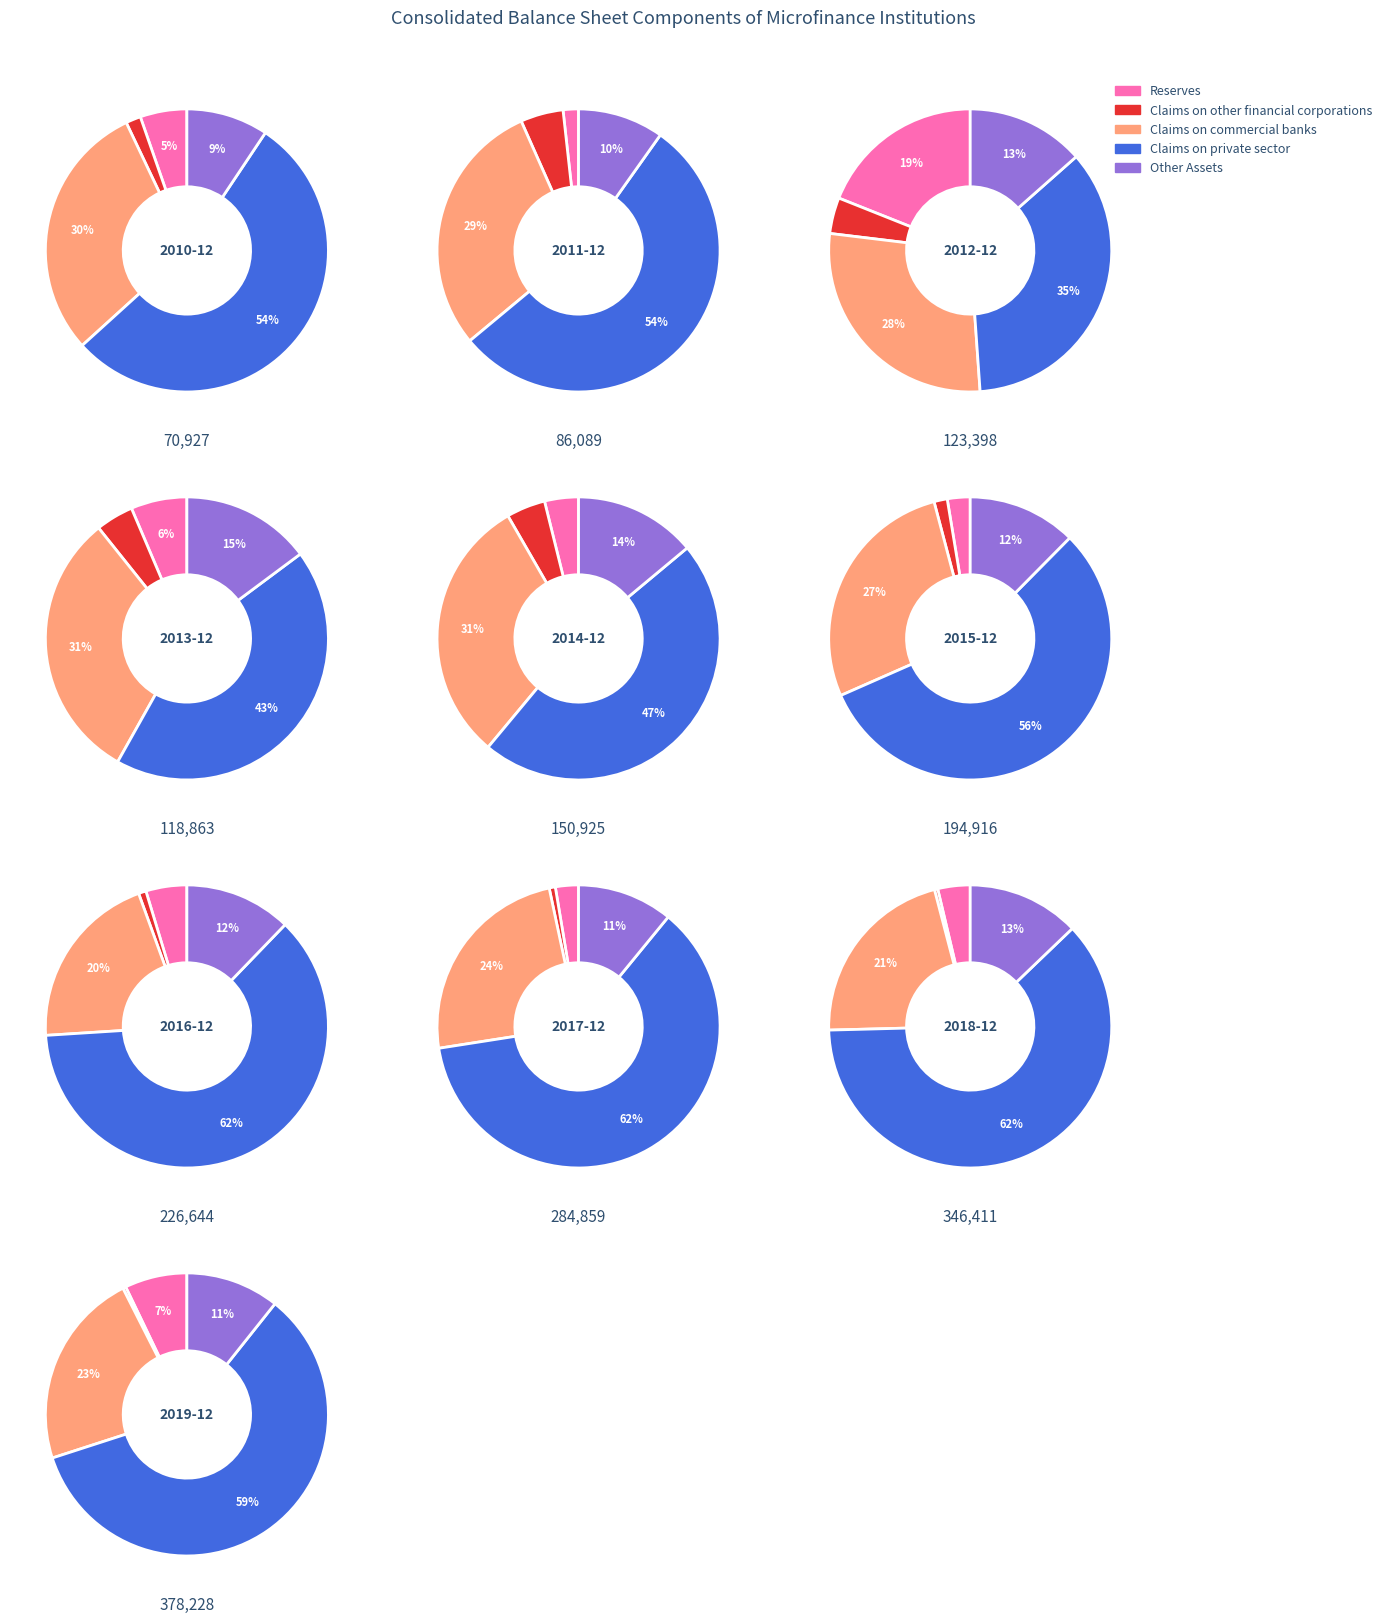

Combined, do 9 and 4 account for over 50%?

No